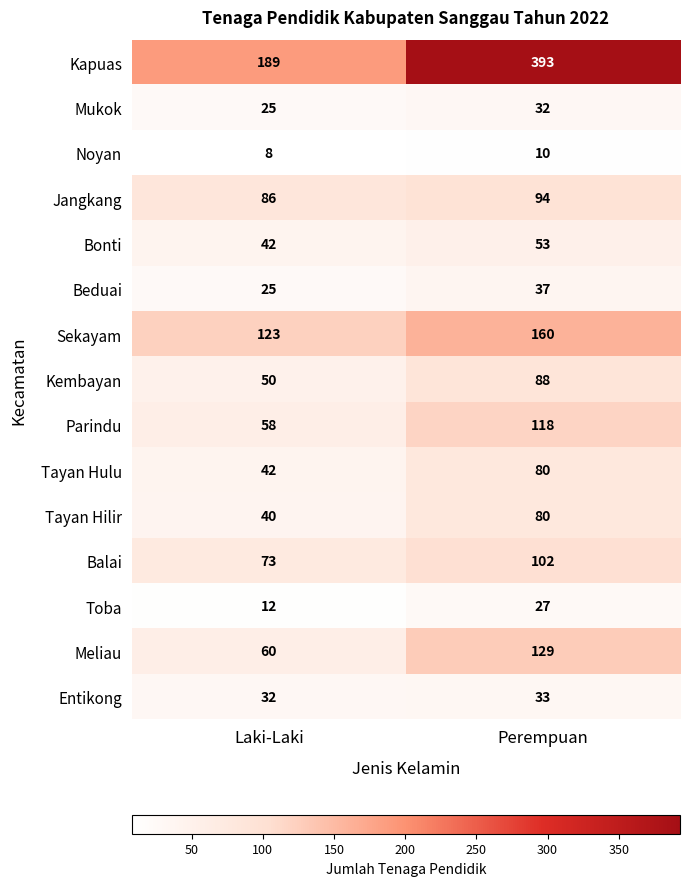

Reading left to right, list all the values displayed in this chart.

Kapuas: Laki-Laki=189	Perempuan=393
Mukok: Laki-Laki=25	Perempuan=32
Noyan: Laki-Laki=8	Perempuan=10
Jangkang: Laki-Laki=86	Perempuan=94
Bonti: Laki-Laki=42	Perempuan=53
Beduai: Laki-Laki=25	Perempuan=37
Sekayam: Laki-Laki=123	Perempuan=160
Kembayan: Laki-Laki=50	Perempuan=88
Parindu: Laki-Laki=58	Perempuan=118
Tayan Hulu: Laki-Laki=42	Perempuan=80
Tayan Hilir: Laki-Laki=40	Perempuan=80
Balai: Laki-Laki=73	Perempuan=102
Toba: Laki-Laki=12	Perempuan=27
Meliau: Laki-Laki=60	Perempuan=129
Entikong: Laki-Laki=32	Perempuan=33